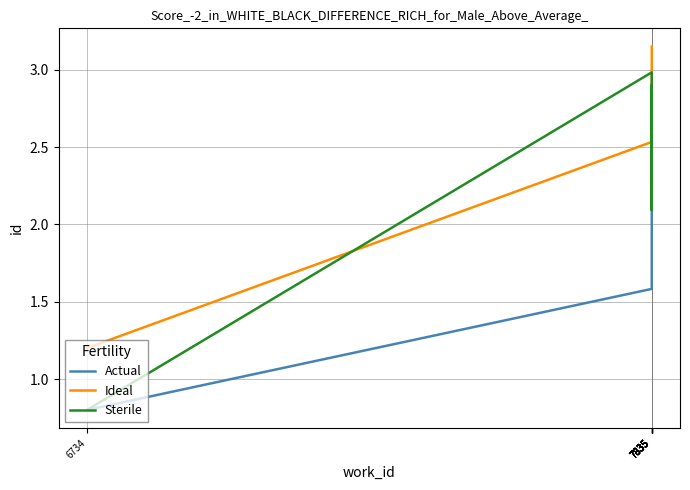

Between 6734 and 7835, which is larger?

7835